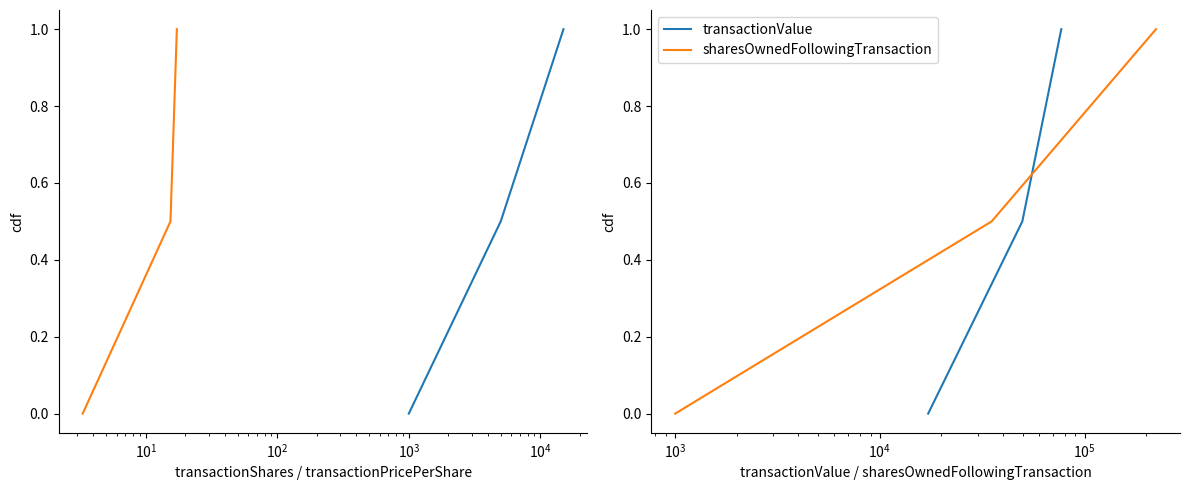

What position from the left is $\mathdefault{10^{-1}}$?

1